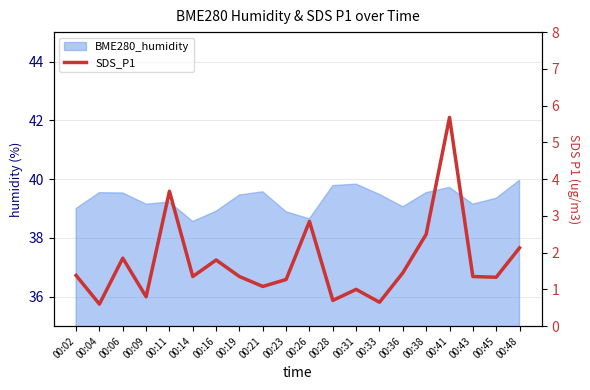

At which category does the data reach its first local valley?

00:04